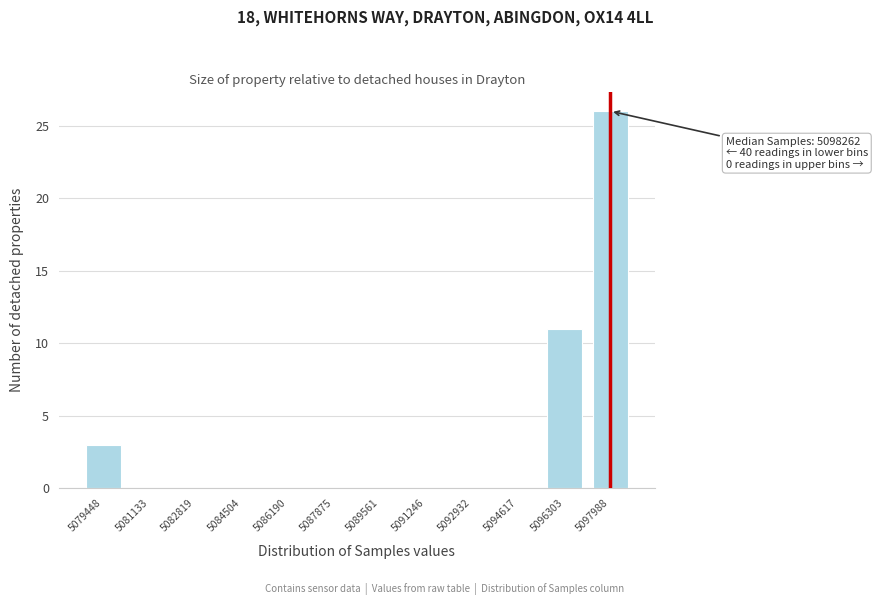

Reading left to right, what are all the values shown in this chart?

5079448=3	5081133=0	5082819=0	5084504=0	5086190=0	5087875=0	5089561=0	5091246=0	5092932=0	5094617=0	5096303=11	5097988=26